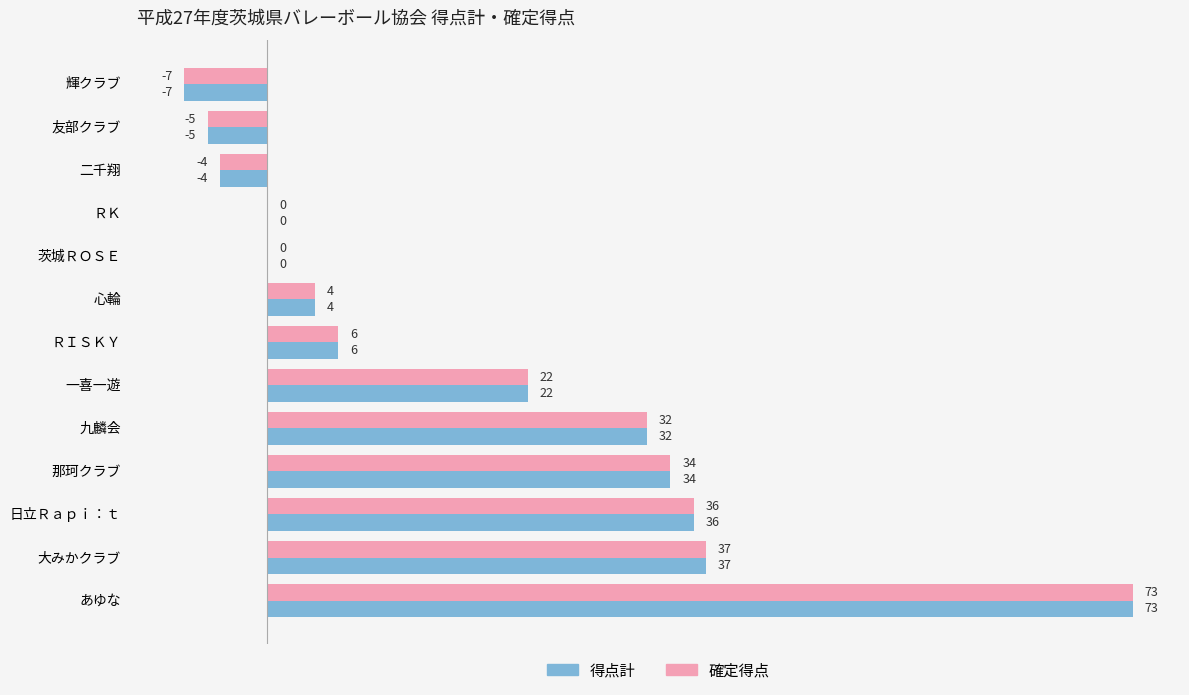

What is the maximum value for 得点計?

73